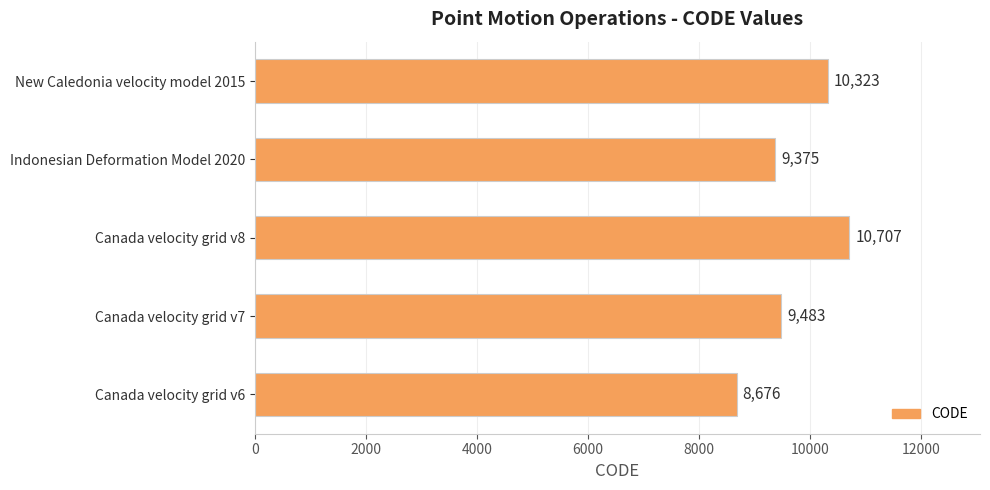

What is the difference between the second highest and second lowest values?

948